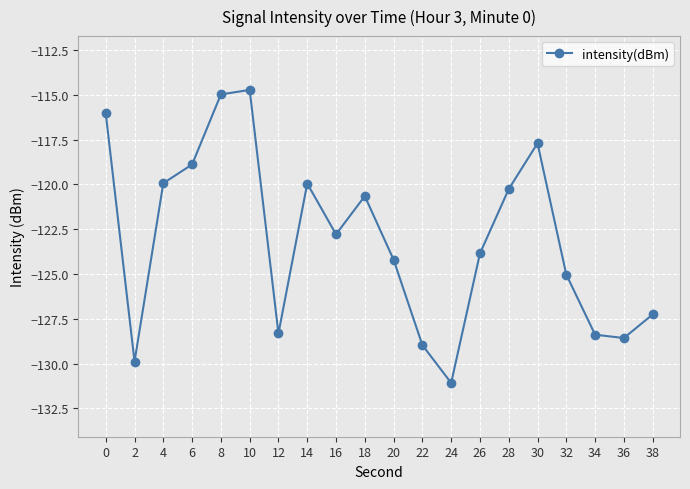

What is the difference between the maximum and minimum values?

16.3